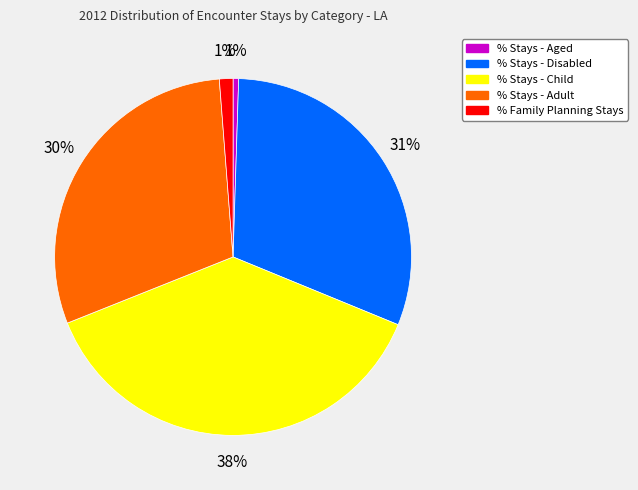

To the nearest percent, what is the difference between the % Stays - Child and % Stays - Aged slice percentages?

37%